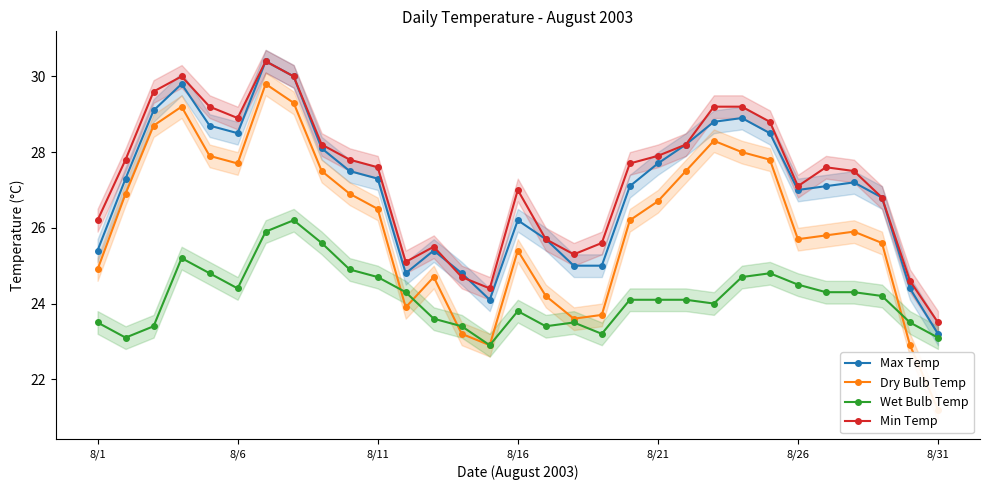

What is the average value of the Max Temp series?

27.0